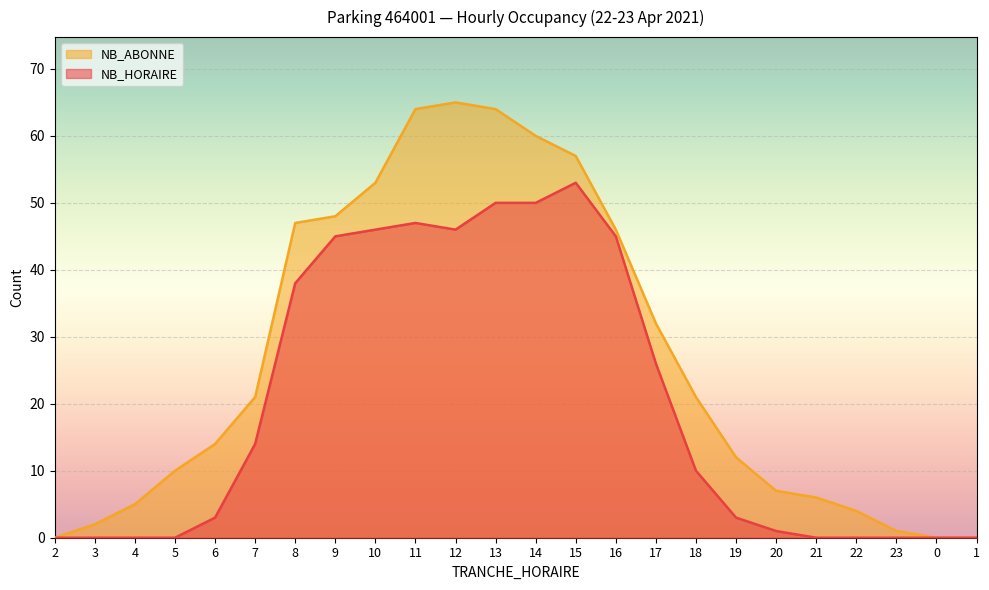

Reading left to right, transcribe all the data shown in this chart.

NB_HORAIRE: 2=0	3=0	4=0	5=0	6=3	7=14	8=38	9=45	10=46	11=47	12=46	13=50	14=50	15=53	16=45	17=26	18=10	19=3	20=1	21=0	22=0	23=0	0=0	1=0
NB_ABONNE: 2=0	3=2	4=5	5=10	6=14	7=21	8=47	9=48	10=53	11=64	12=65	13=64	14=60	15=57	16=46	17=32	18=21	19=12	20=7	21=6	22=4	23=1	0=0	1=0